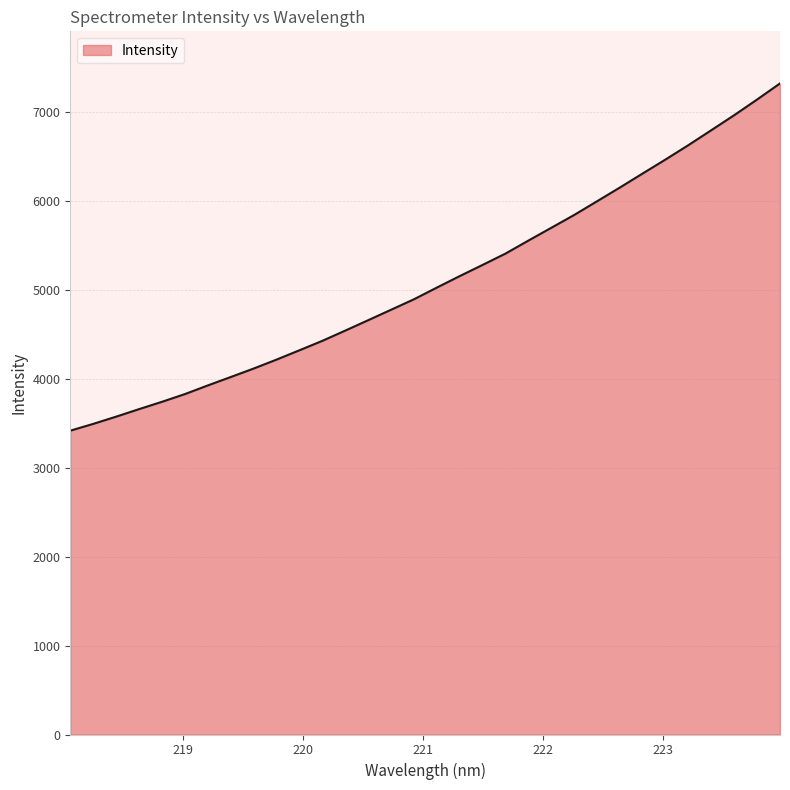

What is the minimum value shown in the chart?

3416.7